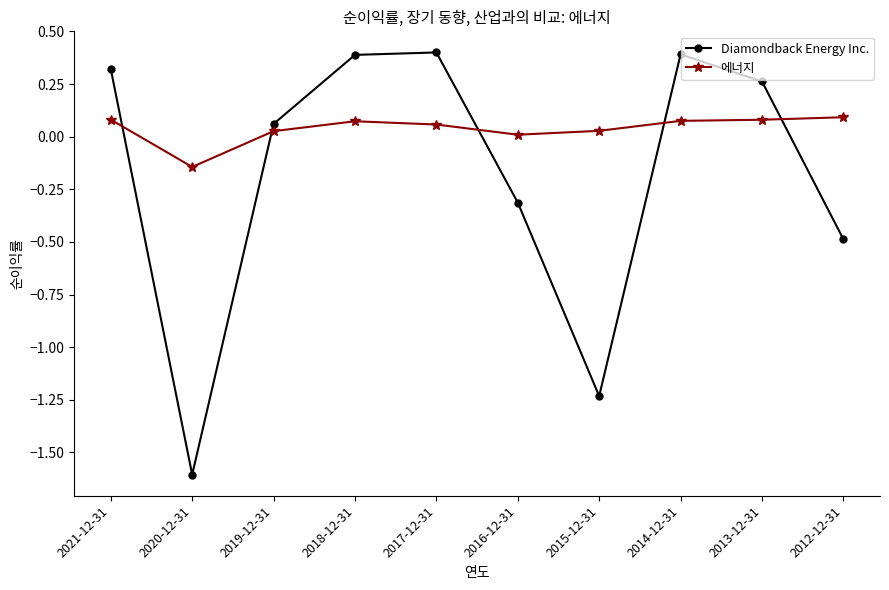

What is the value of the Diamondback Energy Inc. point at the 4th from the left?

0.4